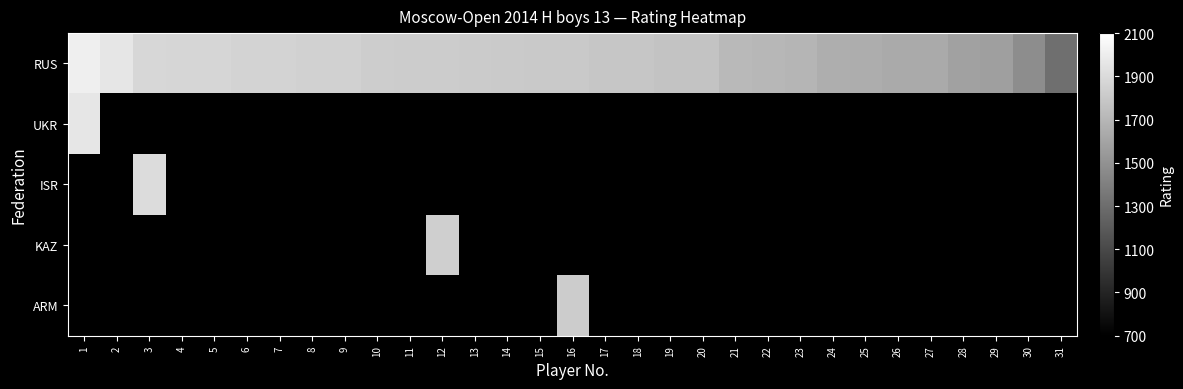

Which series changed the most between 11 and 15?

RUS